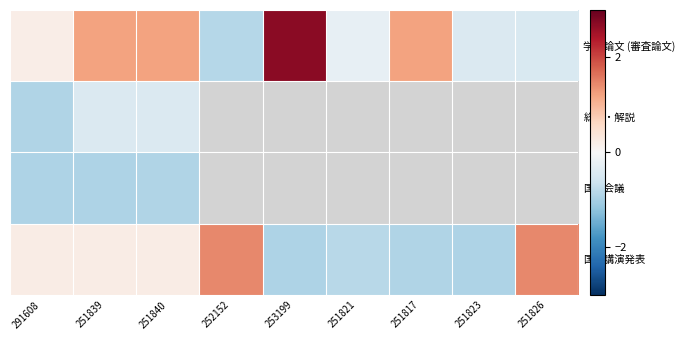

What is the total value across all series at 291608?

-1.4